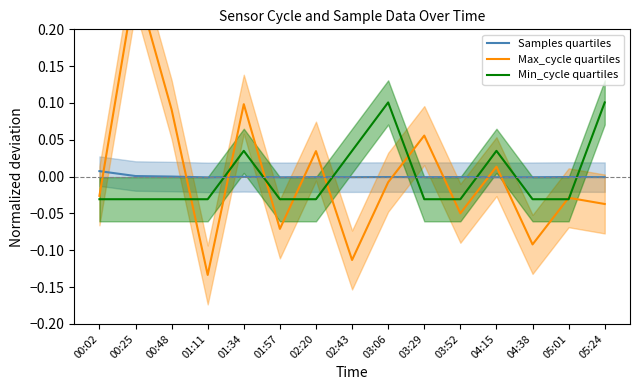

Which series ends up on top after the final intersection of Min_cycle quartiles and Samples quartiles?

Min_cycle quartiles